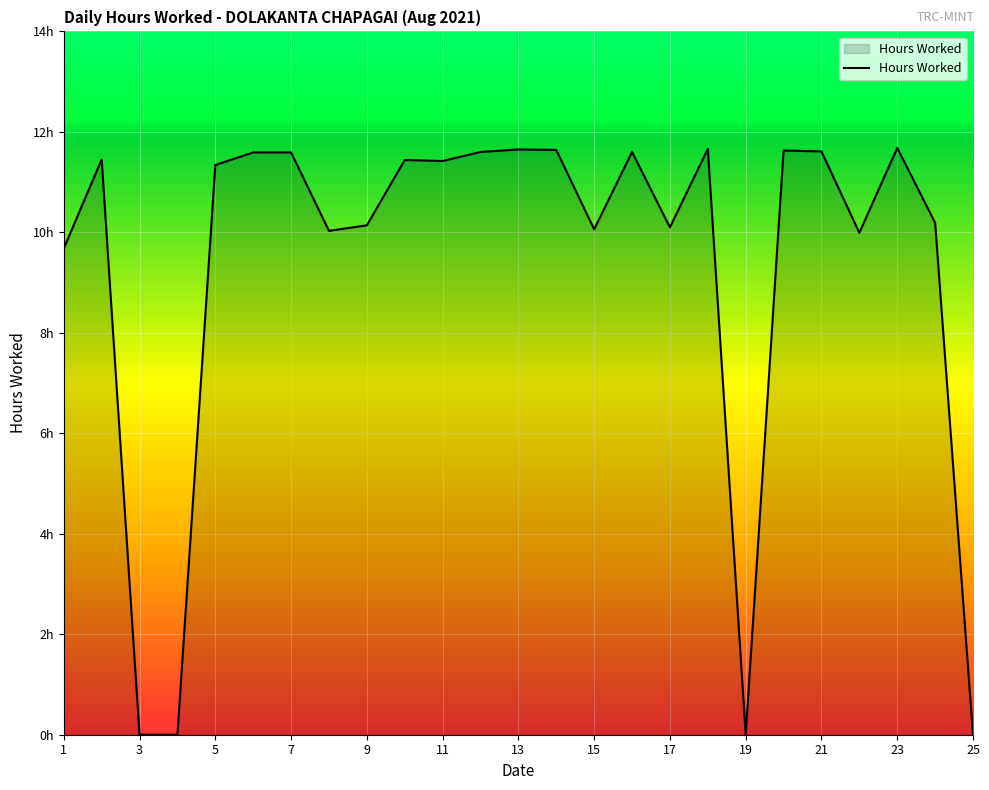

Is this an area chart (filled region under the line)?

Yes